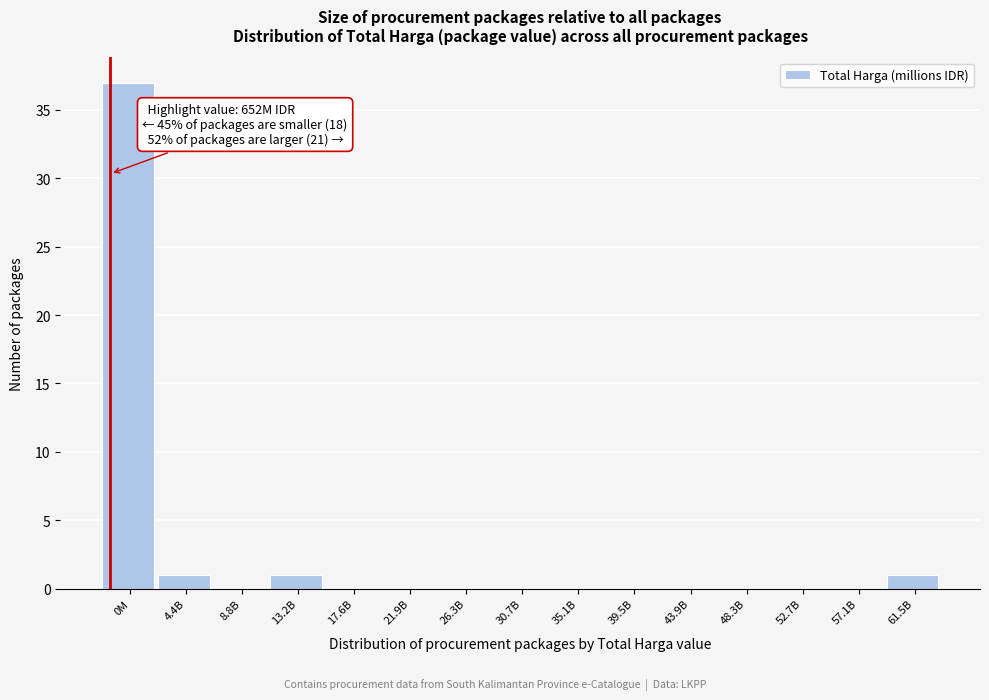

Reading left to right, extract all data points from this chart.

0M=37	4.4B=1	8.8B=0	13.2B=1	17.6B=0	21.9B=0	26.3B=0	30.7B=0	35.1B=0	39.5B=0	43.9B=0	48.3B=0	52.7B=0	57.1B=0	61.5B=1